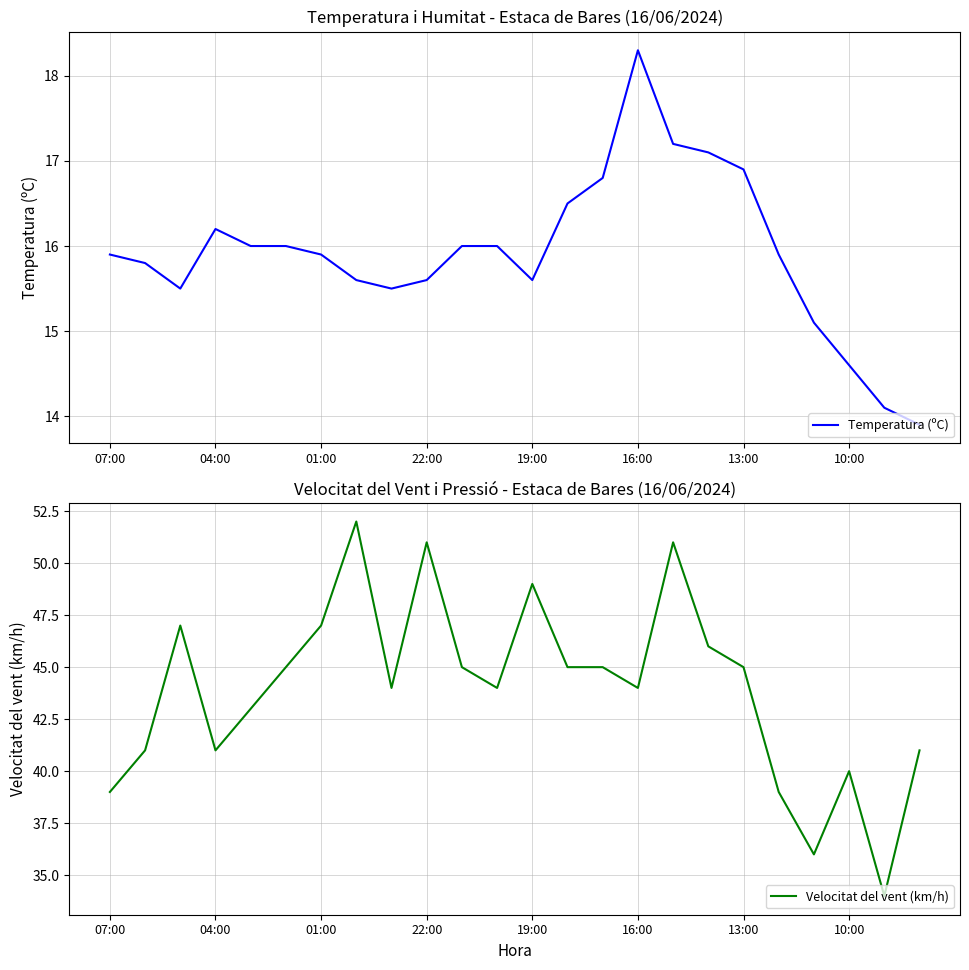

Does the chart have visible grid lines?

Yes